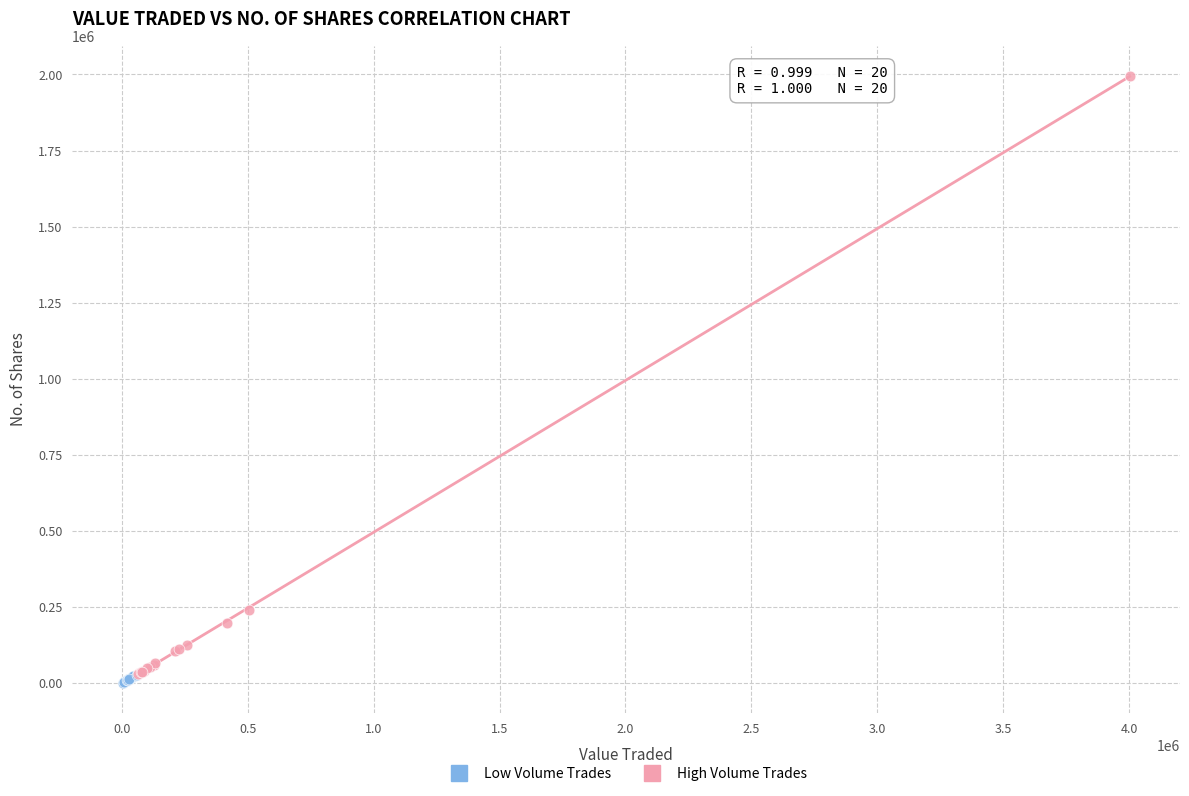

Which series contains the highest Y value?

High Volume Trades